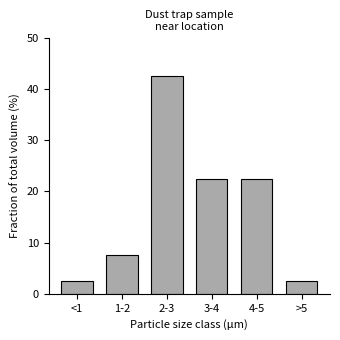

Reading left to right, what are all the values shown in this chart?

2.5	7.5	42.5	22.5	22.5	2.5